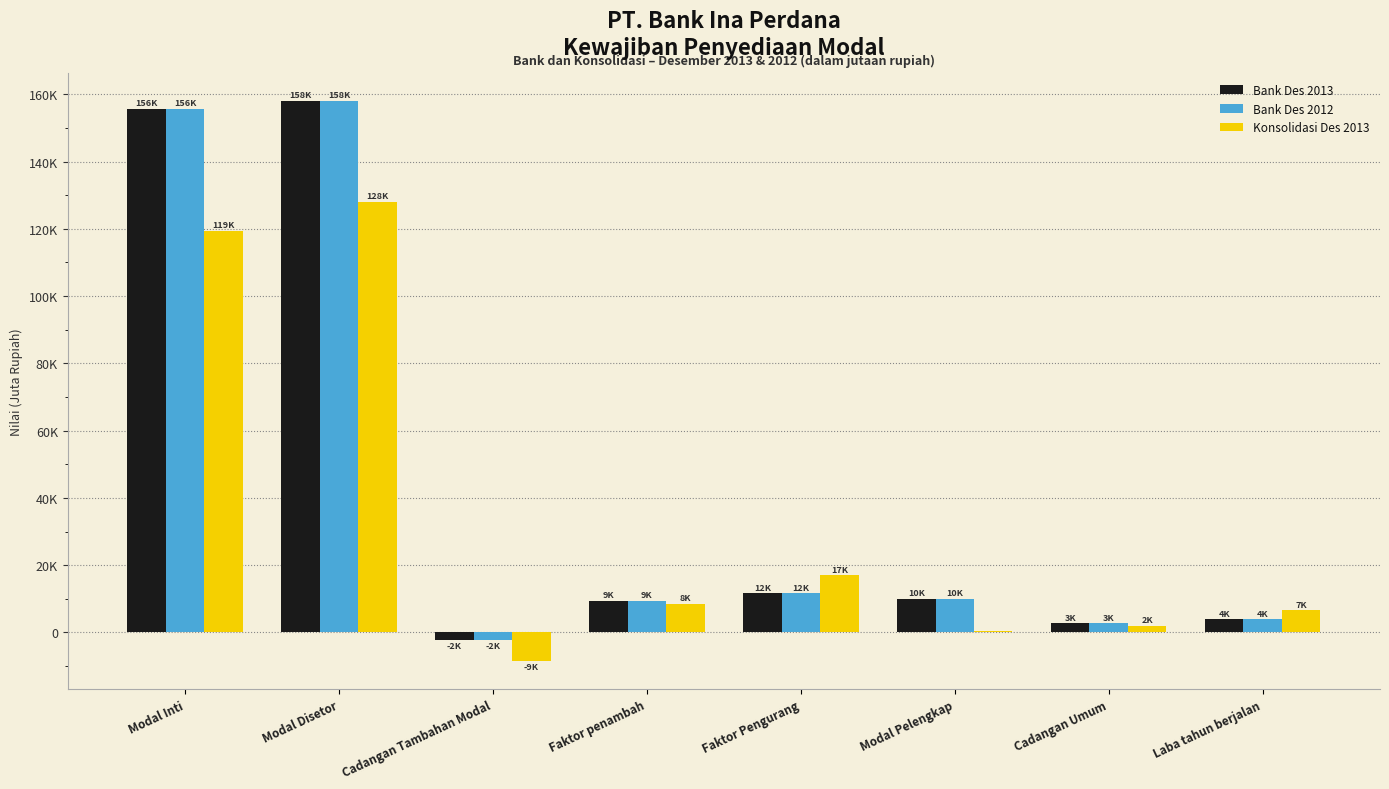

What are all the series names shown in the legend?

Bank Des 2013, Bank Des 2012, Konsolidasi Des 2013